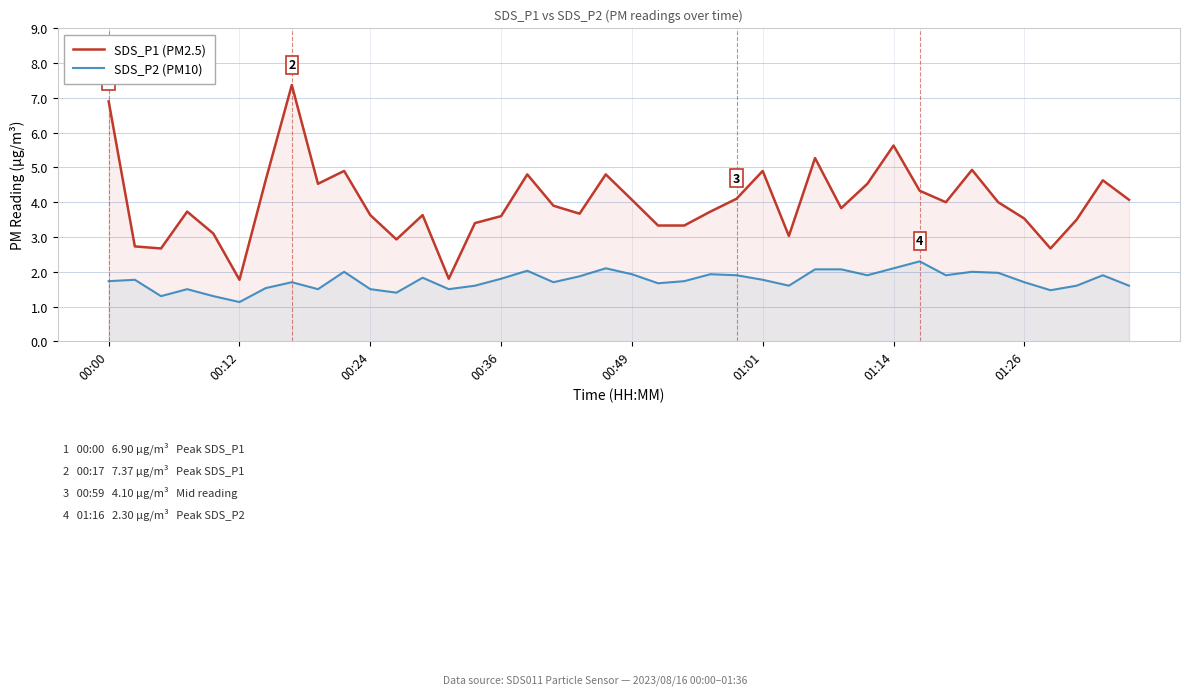

Which series has the largest total across all categories?

SDS_P1 (PM2.5)